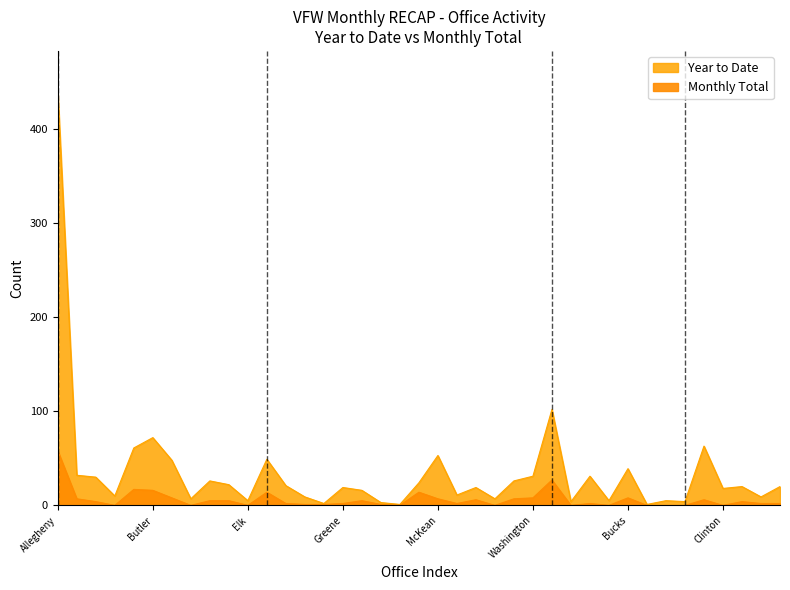

Which category has the lowest value across all series?

Jefferson